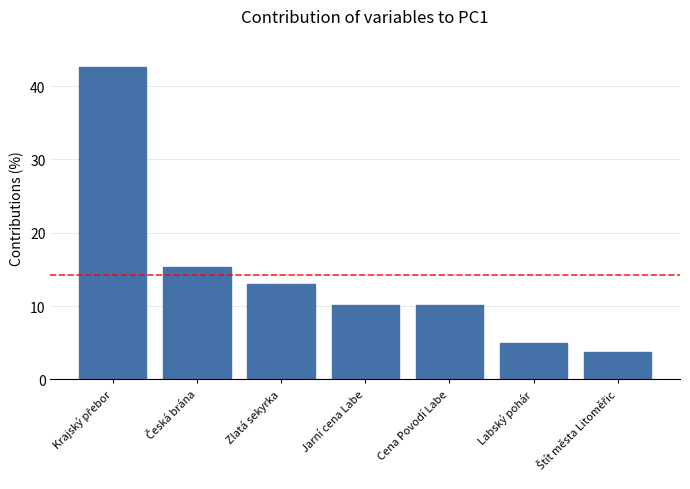

What is the smallest value displayed?

3.7